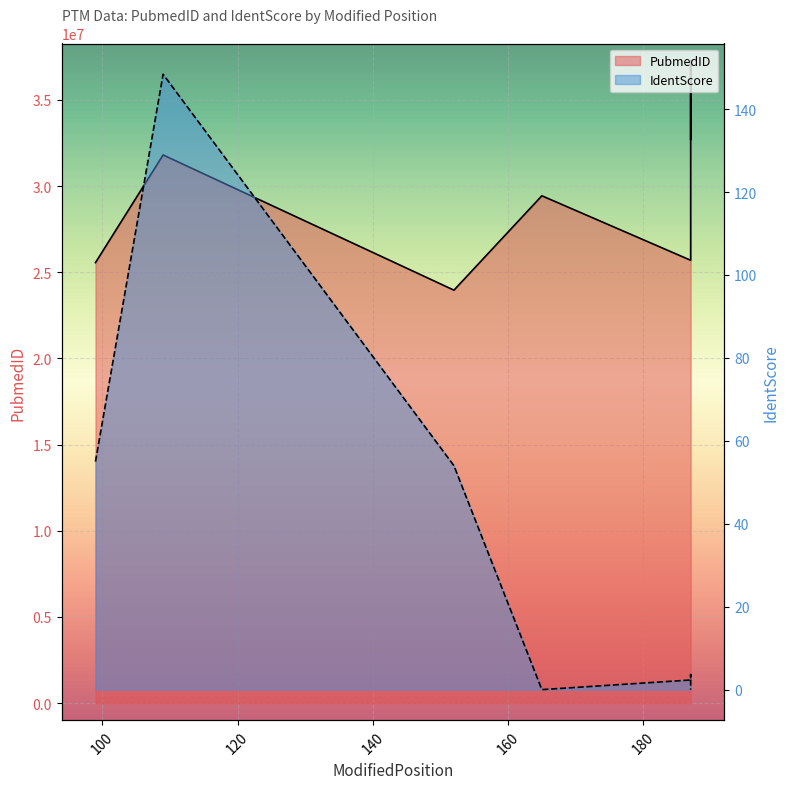

What is the greatest value displayed?

37277371.0